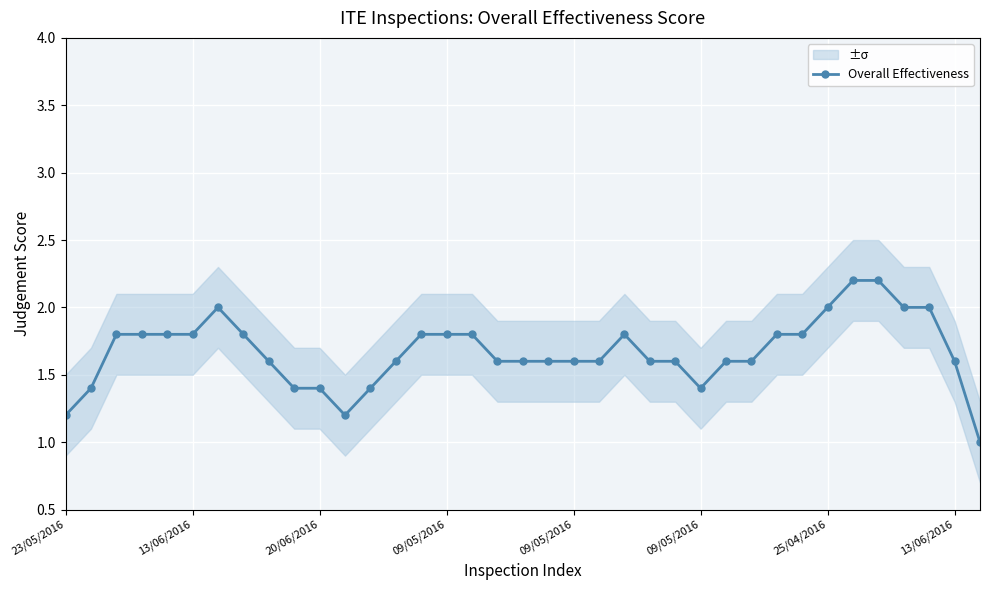

At which category does the chart reach its peak across all series?

31